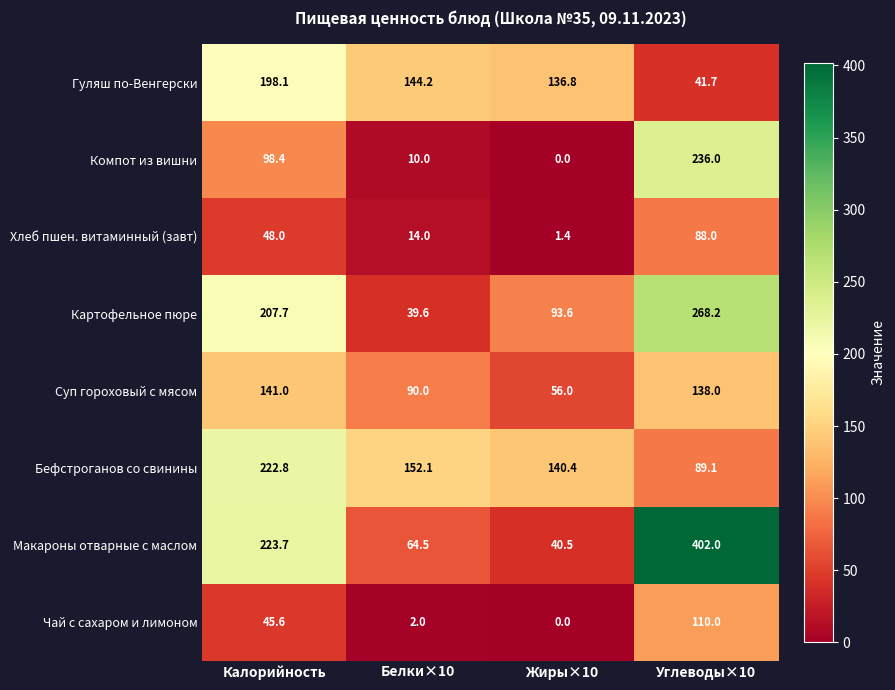

What is the sum of all Гуляш по-Венгерски values?

520.8